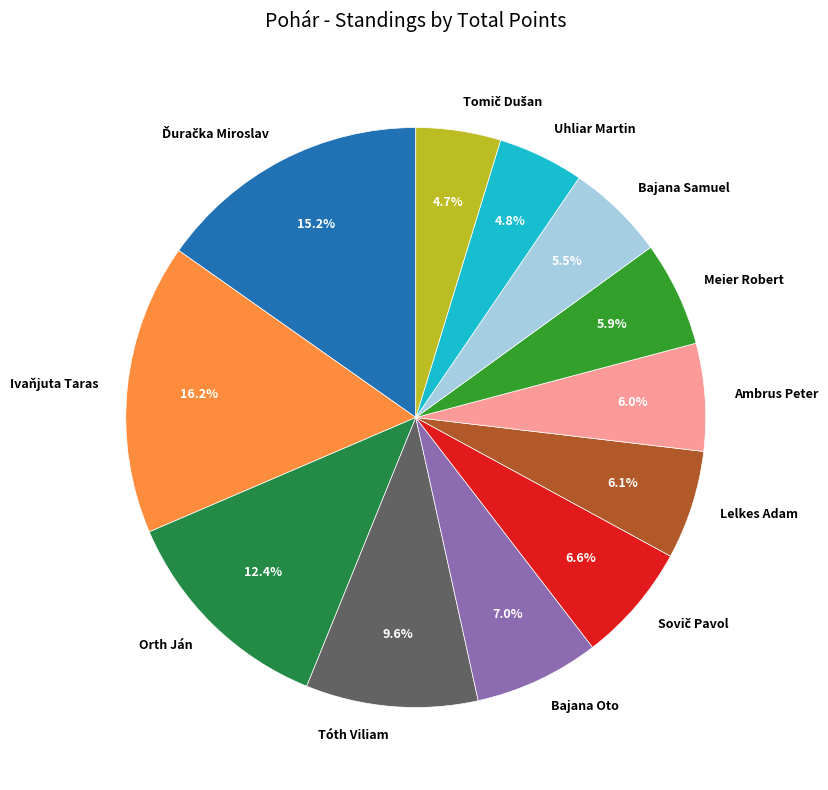

To the nearest percent, what percentage of the pie is Tóth Viliam?

10%